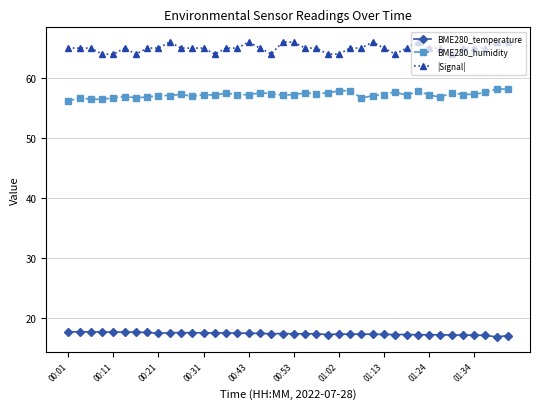

True or false: BME280_temperature and |Signal| intersect in this chart.

False